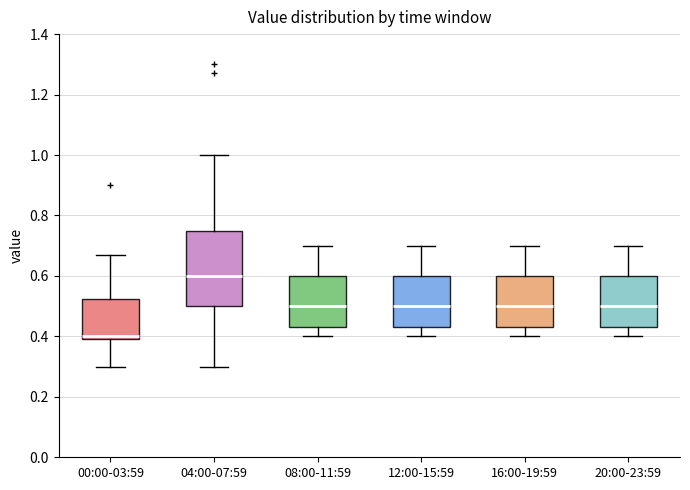

Which box is the tallest, from its lower edge to its upper edge?

04:00-07:59